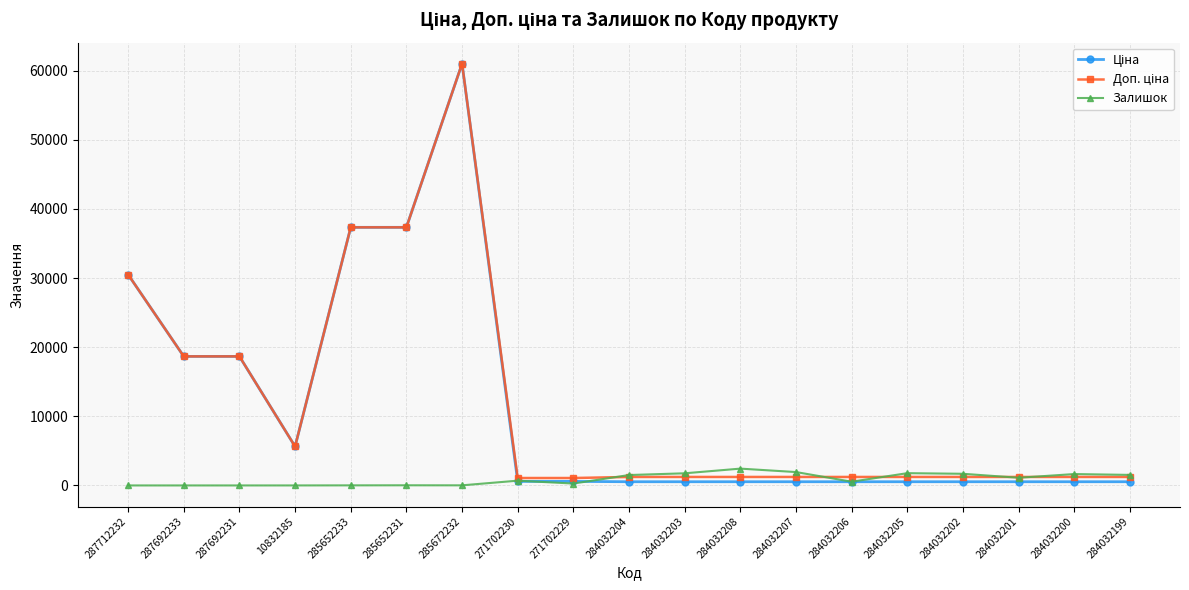

The Залишок series shows 1775.0 at 284032205. True or false?

True